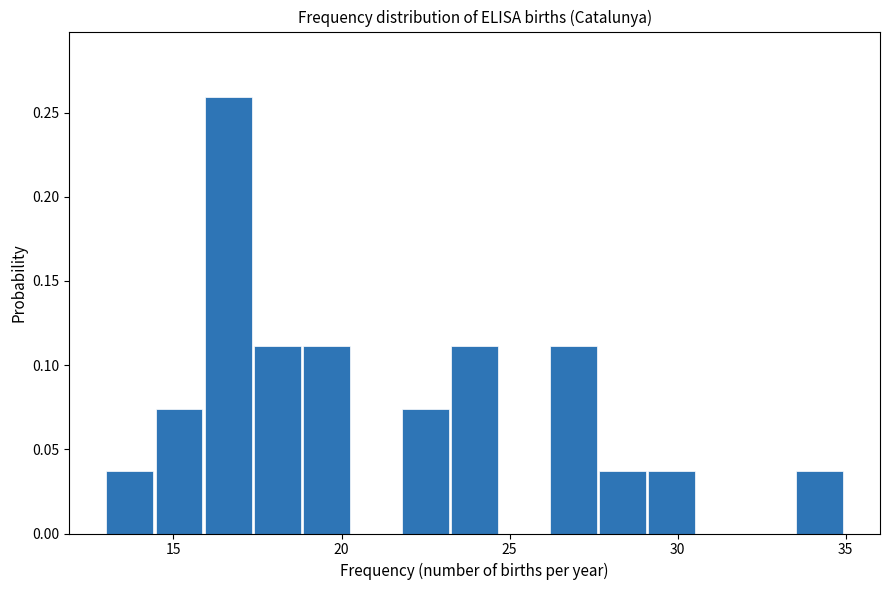

Around what value on the x-axis is the tallest bar? Give the approximate position of its centre, as read against the axis.

16.5